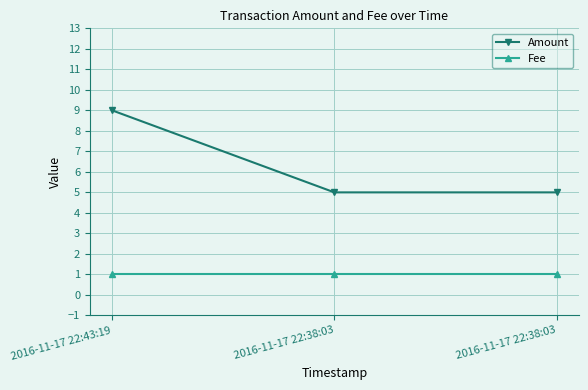

Which series has the widest spread of values?

Amount